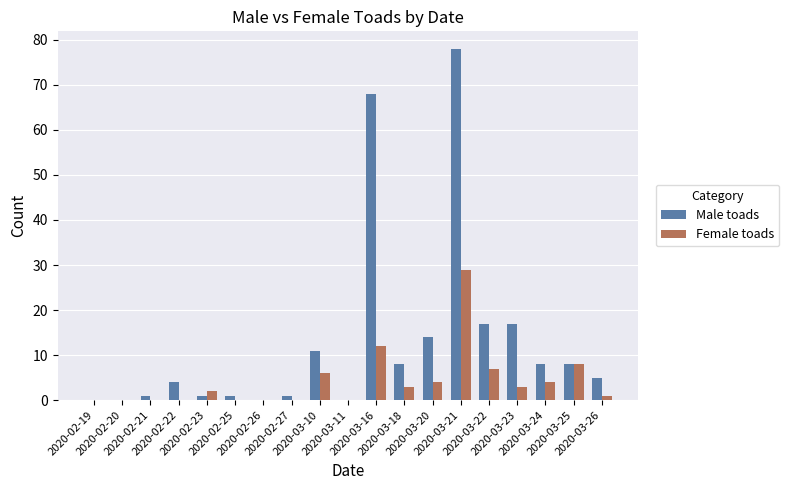

Which series has the largest total across all categories?

Male toads